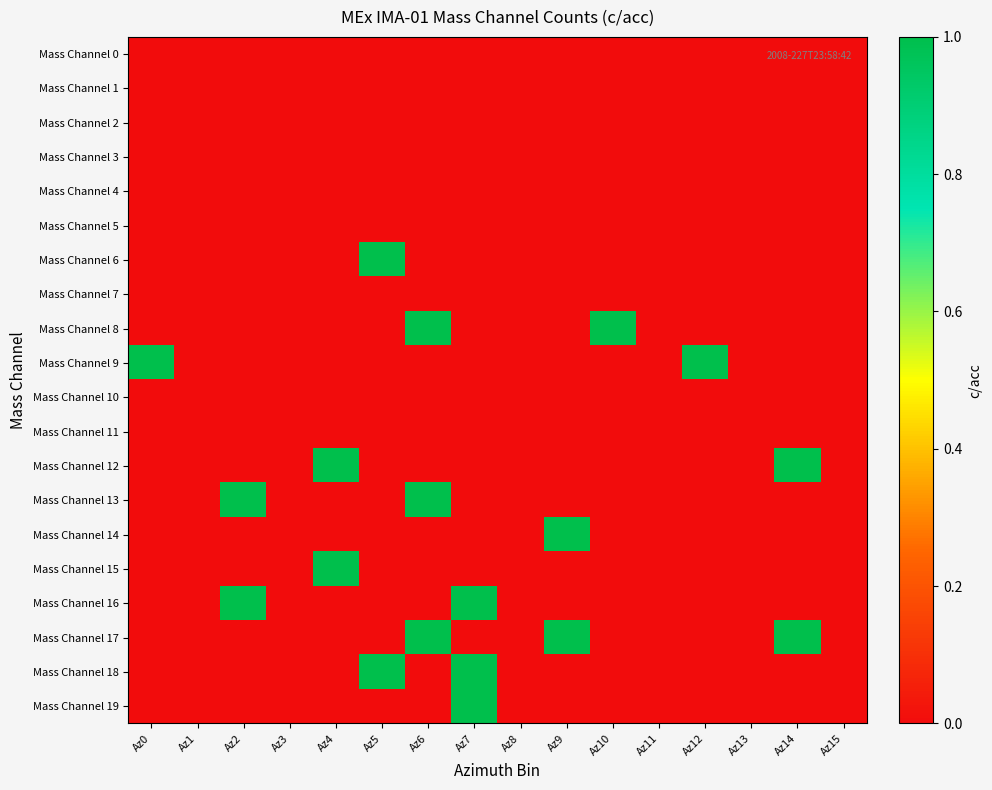

Which series has the largest range (max minus min)?

Mass Channel 6